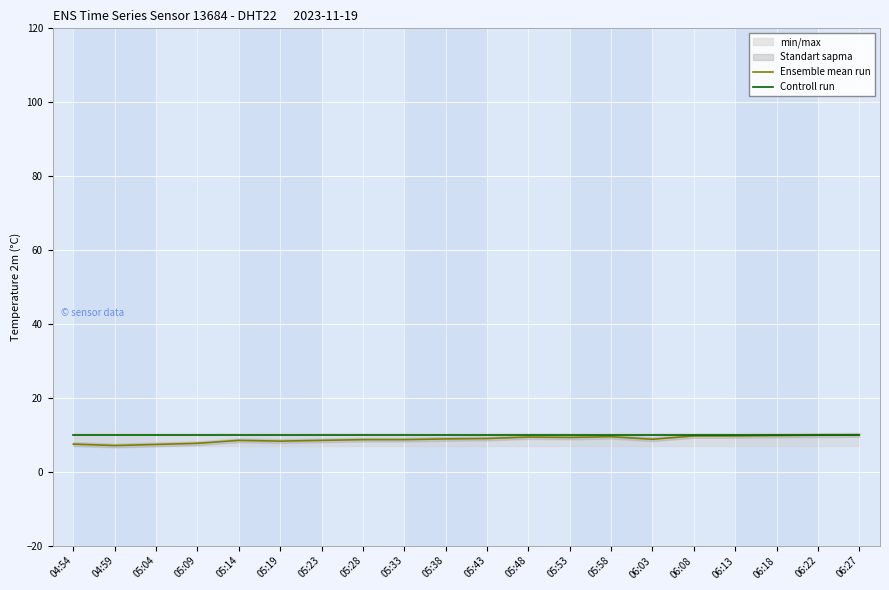

What is the difference between the Ensemble mean run values at 05:23 and 05:09?

0.8